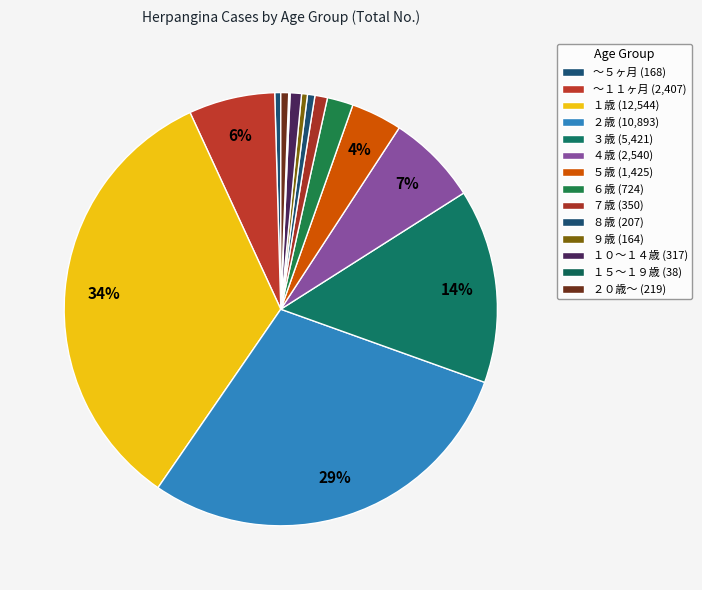

Does ２歳 account for over 50% of the chart?

No